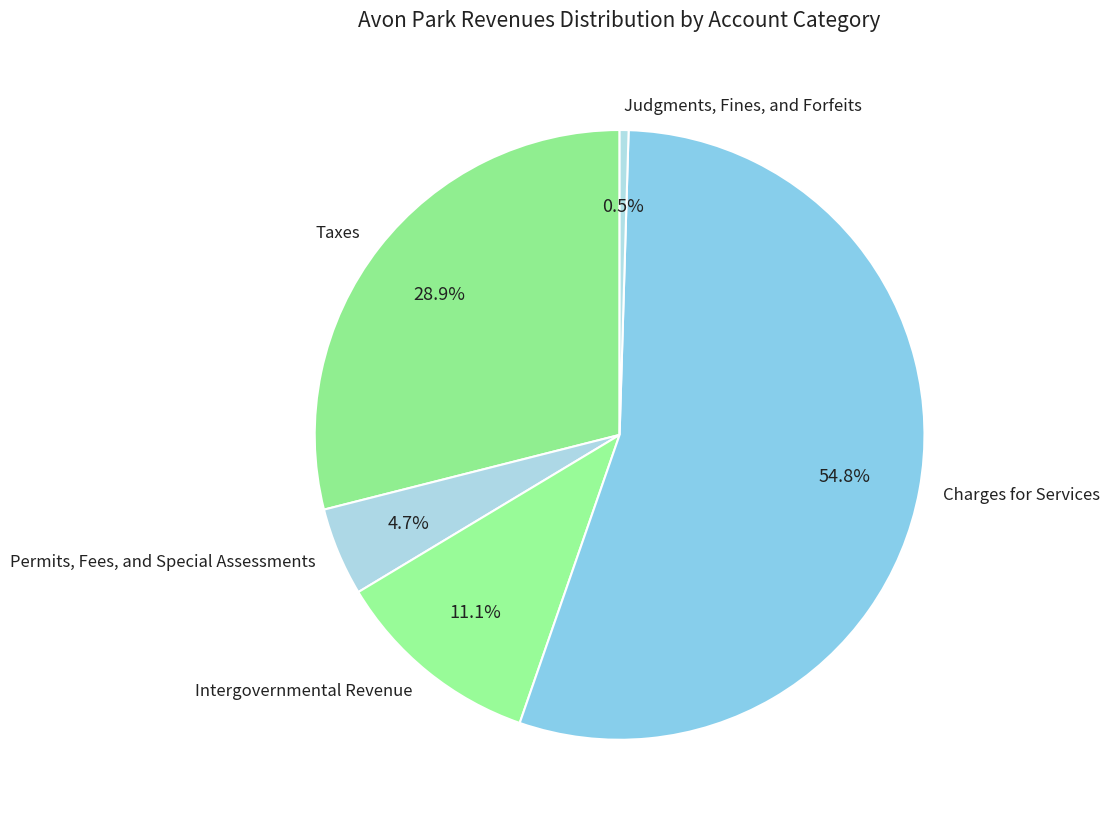

Which slice represents more than half of the pie?

Charges for Services